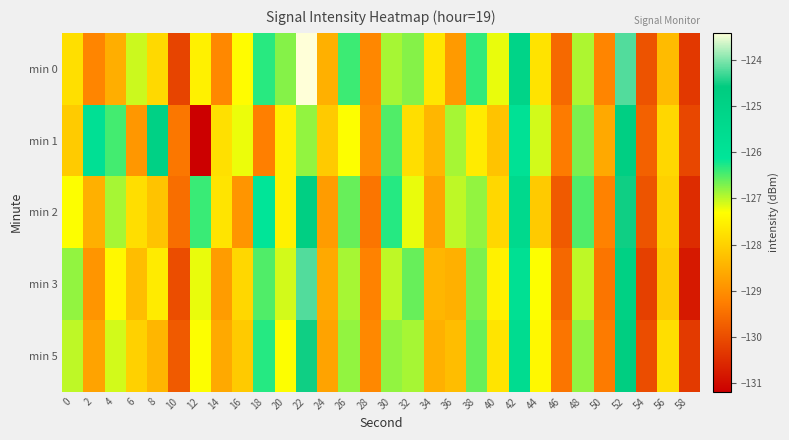

Reading left to right, transcribe all the data shown in this chart.

min 0: 0=-127.8	2=-129.2	4=-128.5	6=-127.1	8=-127.9	10=-130.1	12=-127.5	14=-129.1	16=-127.3	18=-126.3	20=-126.7	22=-123.4	24=-128.5	26=-126.4	28=-129.1	30=-126.9	32=-126.7	34=-127.7	36=-128.8	38=-126.4	40=-127.2	42=-125.1	44=-127.7	46=-129.6	48=-126.9	50=-129.2	52=-124.2	54=-129.9	56=-128.3	58=-130.3
min 1: 0=-128.1	2=-125.8	4=-126.4	6=-128.9	8=-124.9	10=-129.4	12=-131.2	14=-127.8	16=-127.2	18=-129.2	20=-127.5	22=-126.8	24=-128.1	26=-127.3	28=-129.0	30=-126.5	32=-127.8	34=-128.4	36=-126.9	38=-127.6	40=-128.2	42=-125.9	44=-127.1	46=-129.3	48=-126.7	50=-128.6	52=-124.8	54=-129.7	56=-127.9	58=-130.1
min 2: 0=-127.3	2=-128.5	4=-126.9	6=-127.8	8=-128.2	10=-129.5	12=-126.4	14=-127.7	16=-128.9	18=-126.1	20=-127.5	22=-124.8	24=-128.8	26=-126.6	28=-129.4	30=-126.3	32=-127.2	34=-128.7	36=-127.0	38=-126.8	40=-127.9	42=-125.4	44=-128.1	46=-129.8	48=-126.5	50=-129.2	52=-124.5	54=-129.9	56=-128.0	58=-130.5
min 3: 0=-126.8	2=-128.9	4=-127.4	6=-128.3	8=-127.6	10=-130.0	12=-127.2	14=-128.8	16=-127.9	18=-126.5	20=-127.1	22=-124.2	24=-128.6	26=-126.9	28=-129.2	30=-127.0	32=-126.6	34=-128.4	36=-128.5	38=-126.7	40=-127.5	42=-125.8	44=-127.3	46=-129.6	48=-127.0	50=-129.4	52=-124.9	54=-130.2	56=-128.1	58=-130.8
min 5: 0=-127.0	2=-128.7	4=-127.1	6=-128.0	8=-128.4	10=-129.8	12=-127.3	14=-128.6	16=-128.1	18=-126.3	20=-127.3	22=-124.5	24=-128.7	26=-126.8	28=-129.1	30=-126.8	32=-126.9	34=-128.5	36=-128.3	38=-126.6	40=-127.7	42=-125.6	44=-127.4	46=-129.4	48=-126.8	50=-129.3	52=-124.7	54=-130.0	56=-127.8	58=-130.3